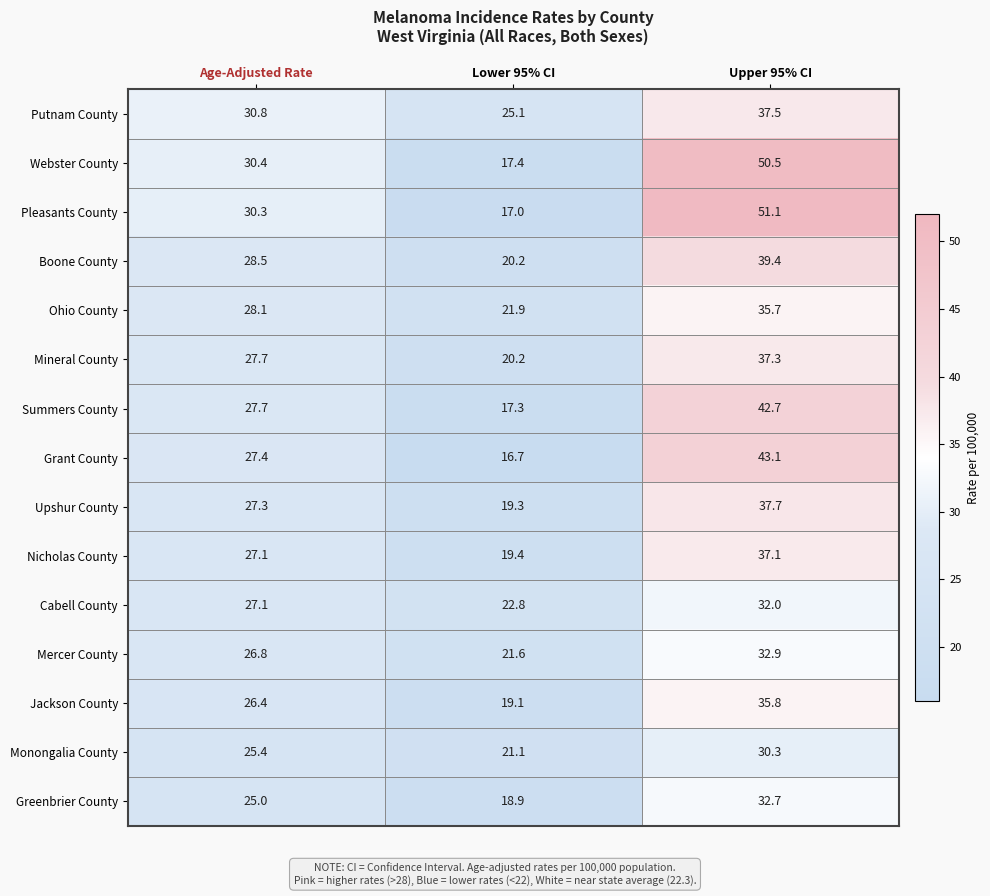

Which series has the largest range (max minus min)?

Pleasants County